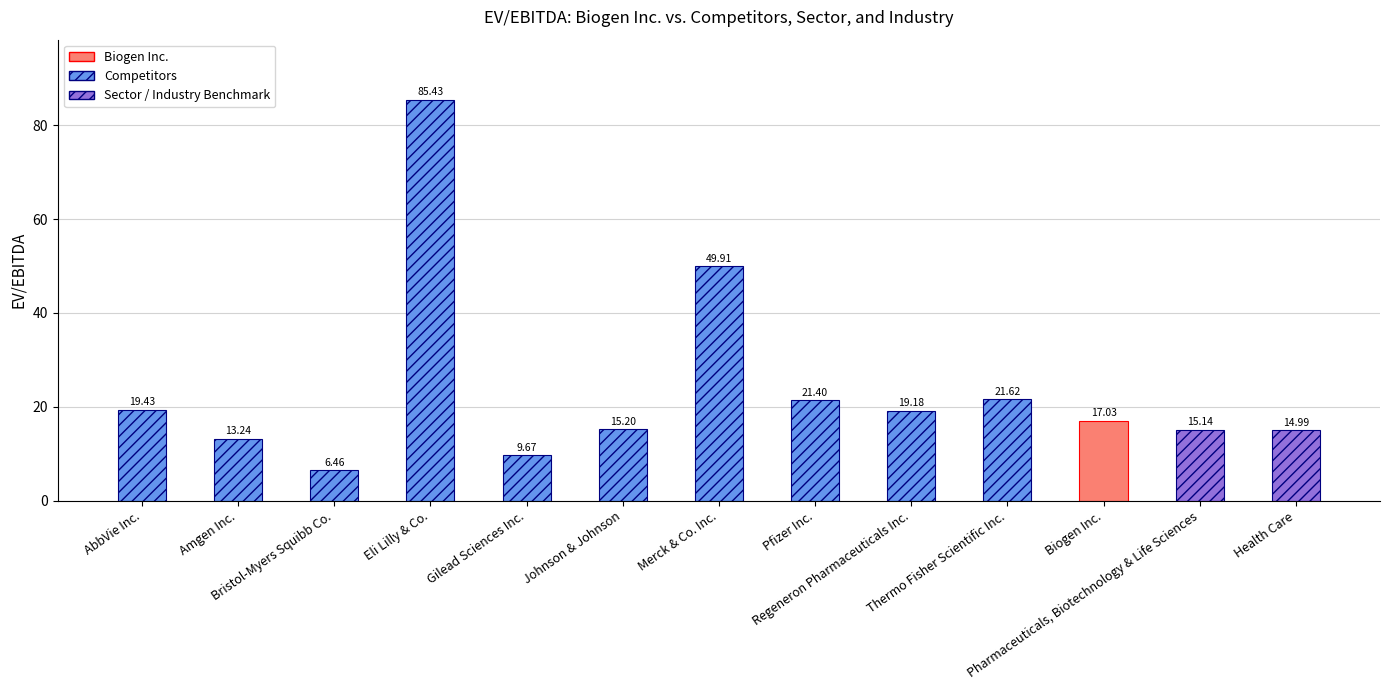

What is the difference between the maximum and minimum values?

79.0